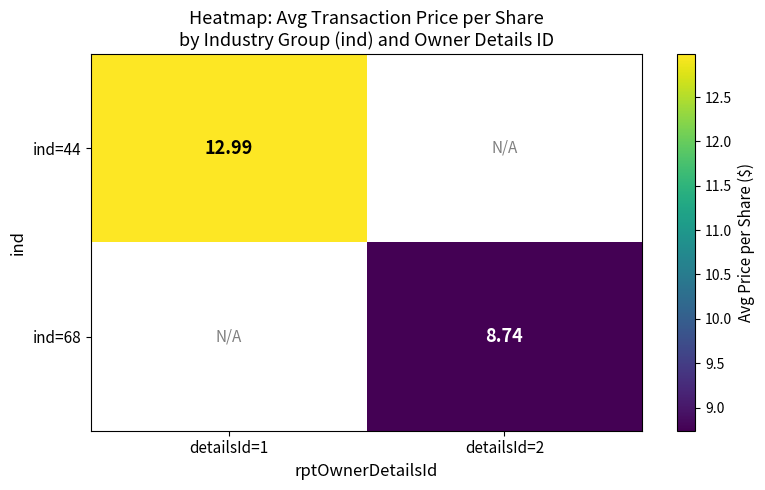

Rank the categories by ind=68 value from lowest to highest.

detailsId=1, detailsId=2